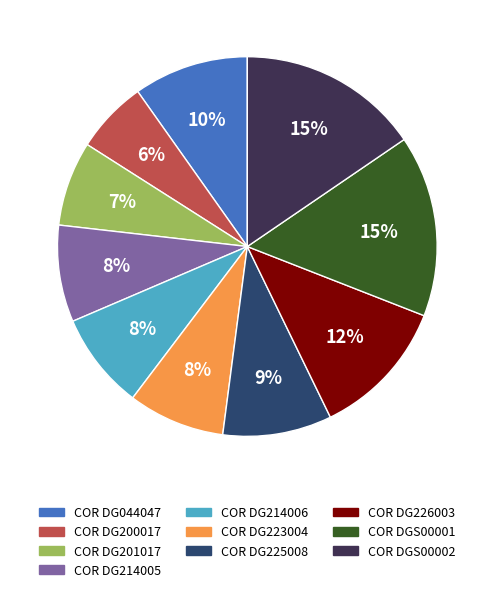

Which category has the smallest portion of the pie?

COR DG200017